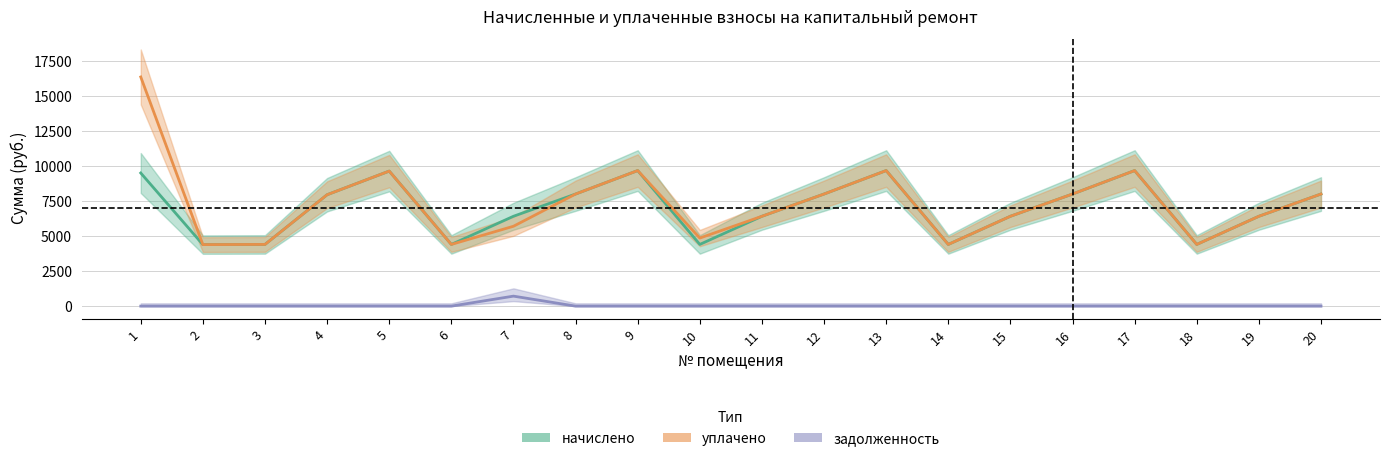

The уплачено series shows 6421.1 at 15. True or false?

True